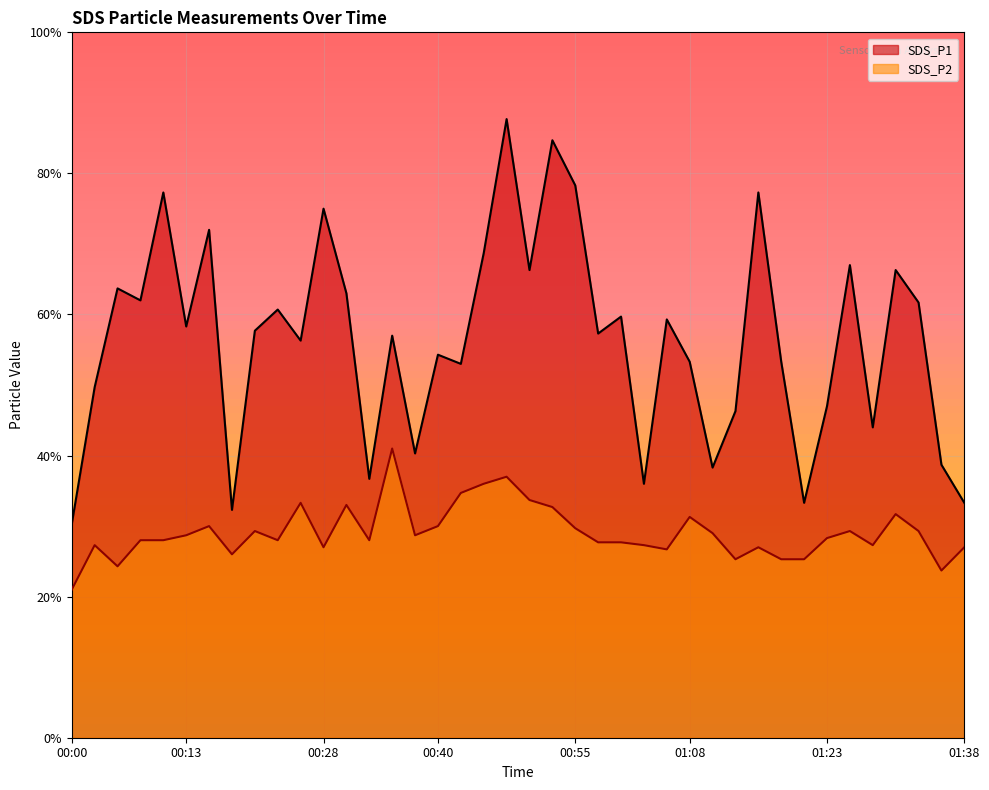

Is the value of SDS_P2 at 00:08 greater than the value of SDS_P1 at 01:35?

No